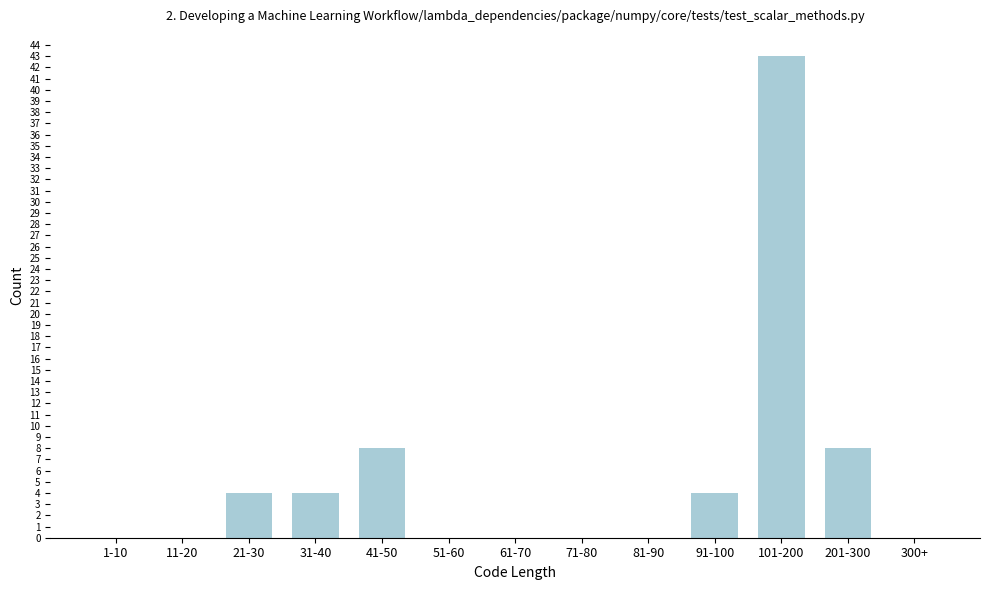

Reading right to left, what are all the values shown in this chart?

300+=0	201-300=8	101-200=43	91-100=4	81-90=0	71-80=0	61-70=0	51-60=0	41-50=8	31-40=4	21-30=4	11-20=0	1-10=0